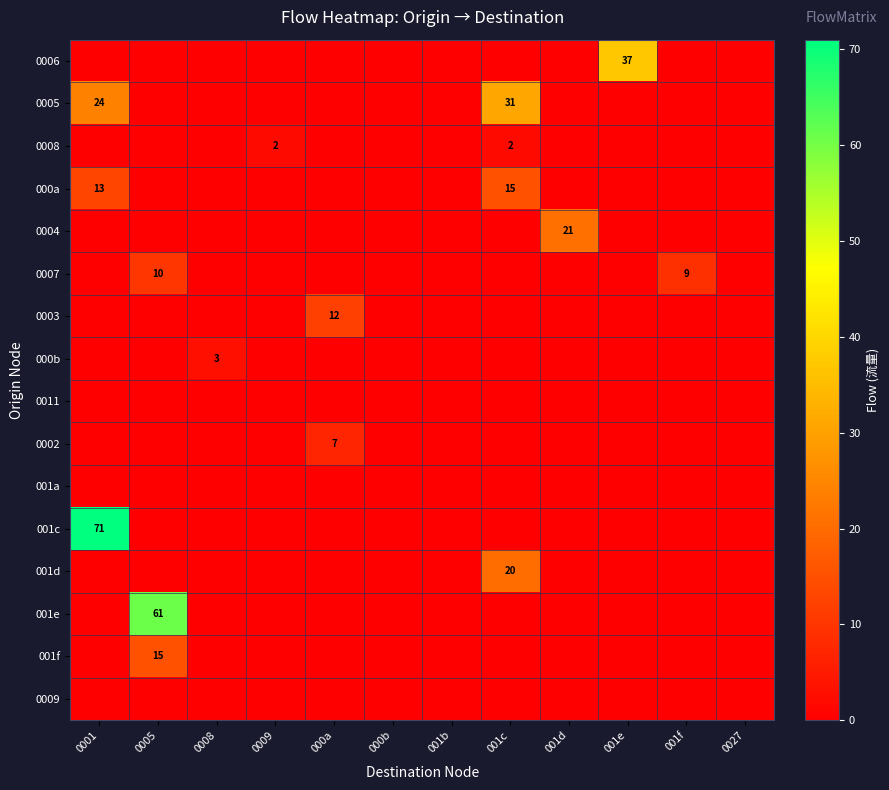

The 001c series shows 71 at 0001. True or false?

True